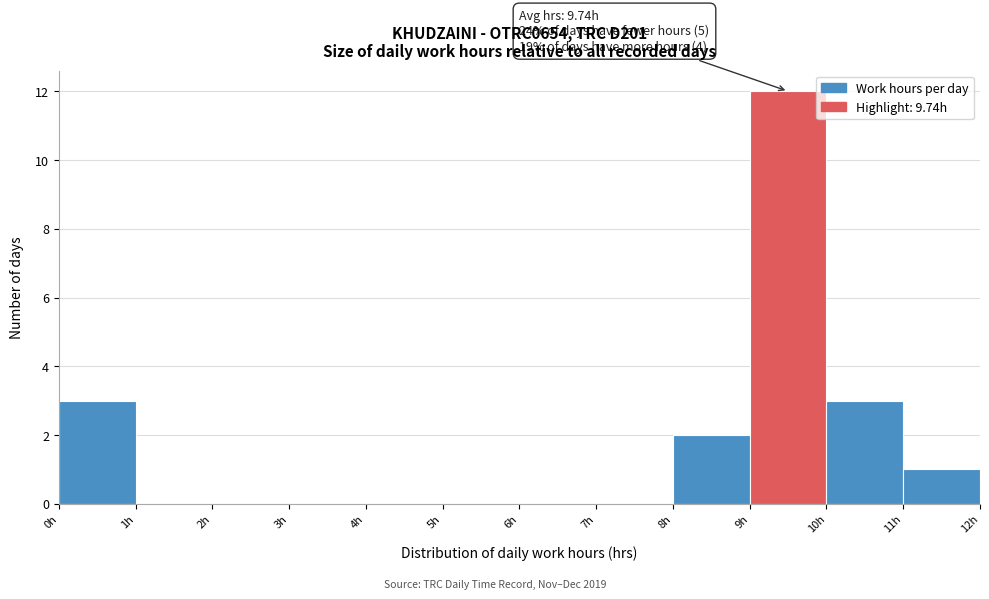

Over which range of the x-axis is the bar tallest?

9 to 10